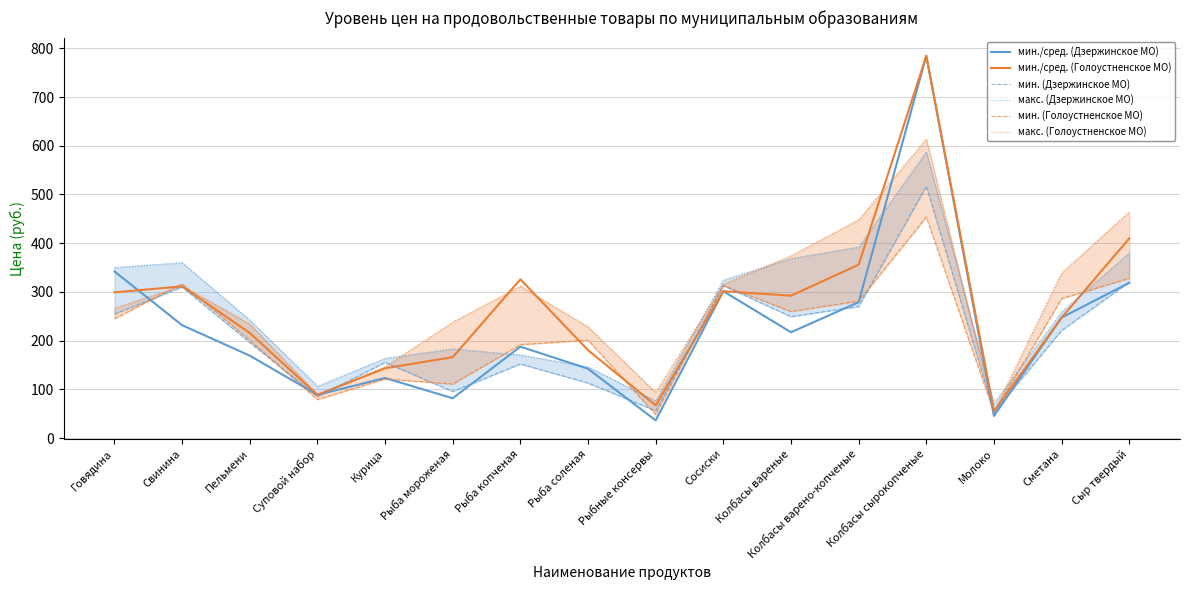

What is the sum of the мин./сред. (Голоустненское МО) values at Суповой набор and Сыр твердый?

498.3